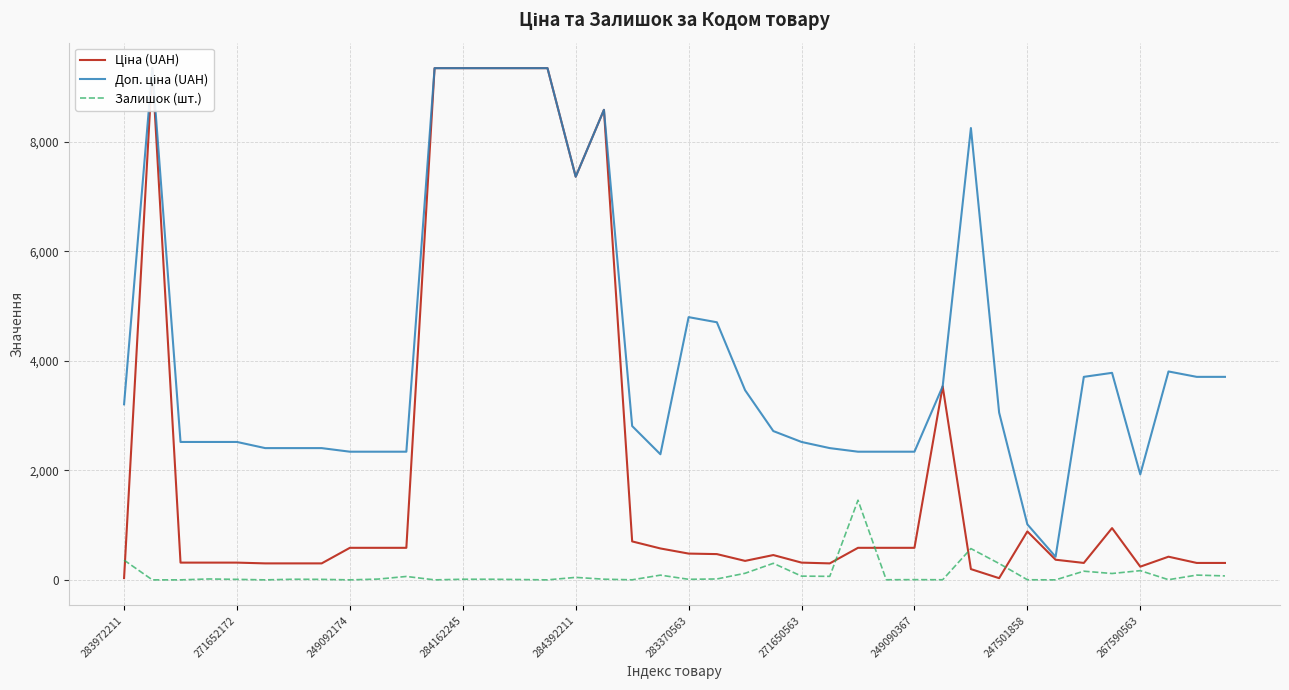

What is the highest value of the Залишок (шт.) series?

1454